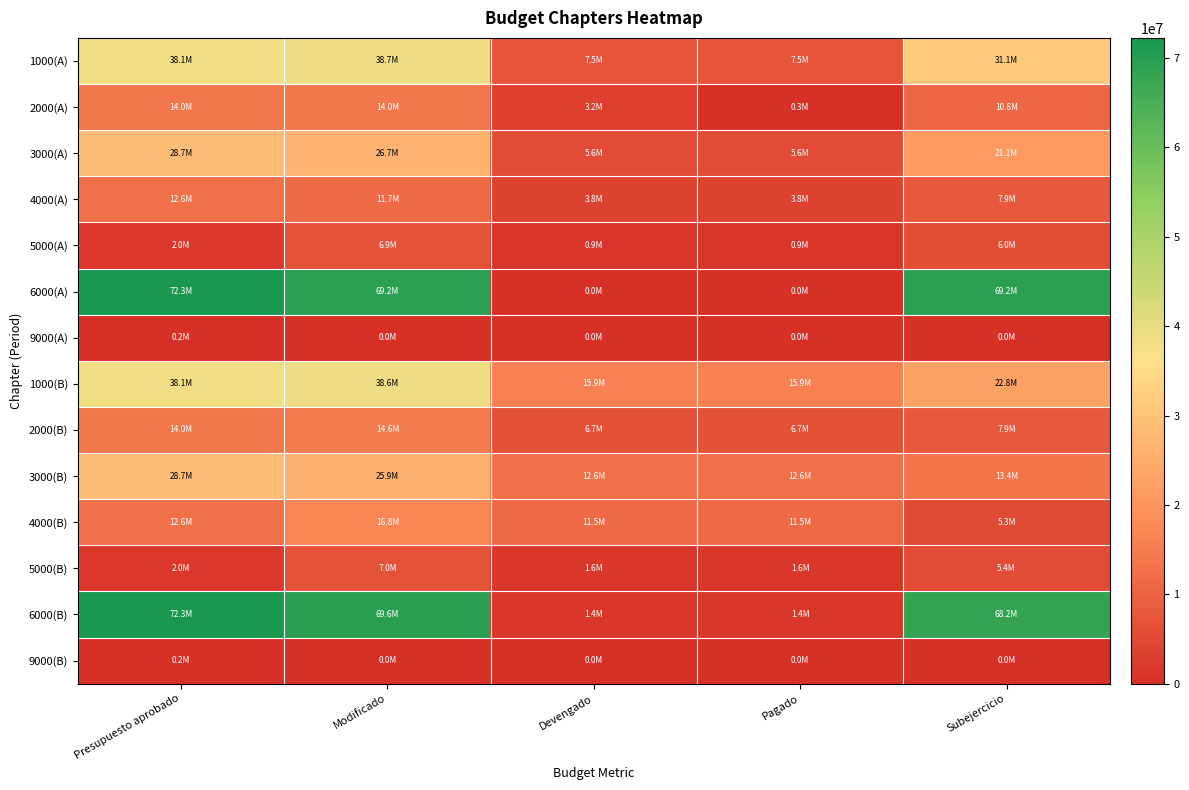

List the series in order of their peak value, highest first.

6000(A), 6000(B), 1000(A), 1000(B), 3000(A), 3000(B), 4000(B), 2000(B), 2000(A), 4000(A), 5000(B), 5000(A), 9000(A), 9000(B)